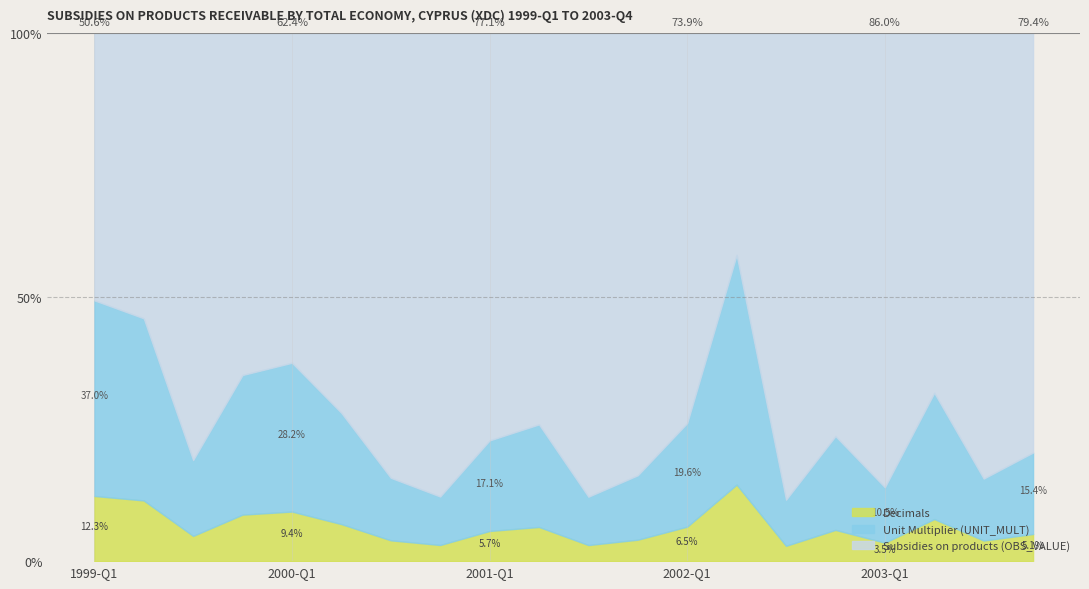

What is the highest value of the Decimals series?

14.5